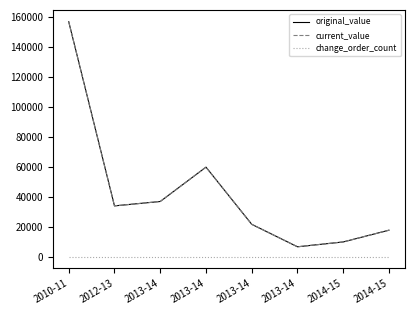

Which series has the widest spread of values?

original_value